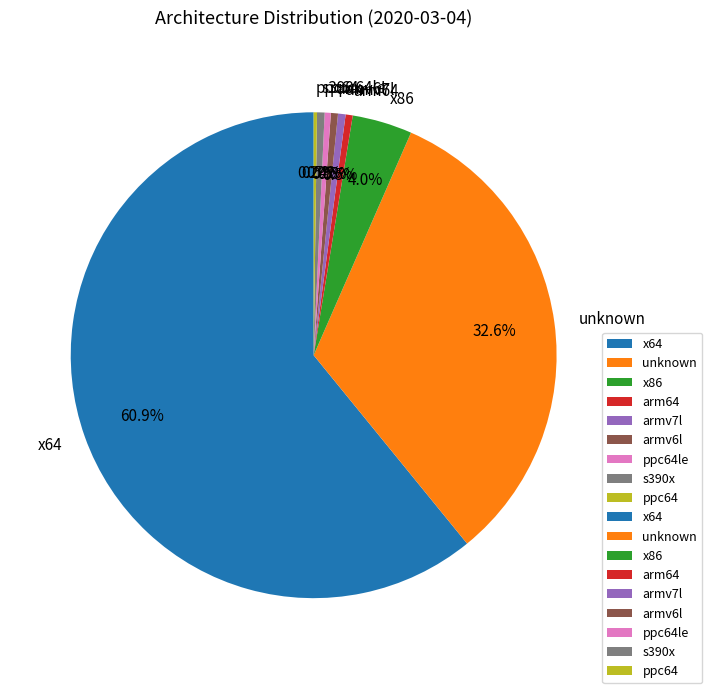

Does arm64 represent more than half of the total?

No